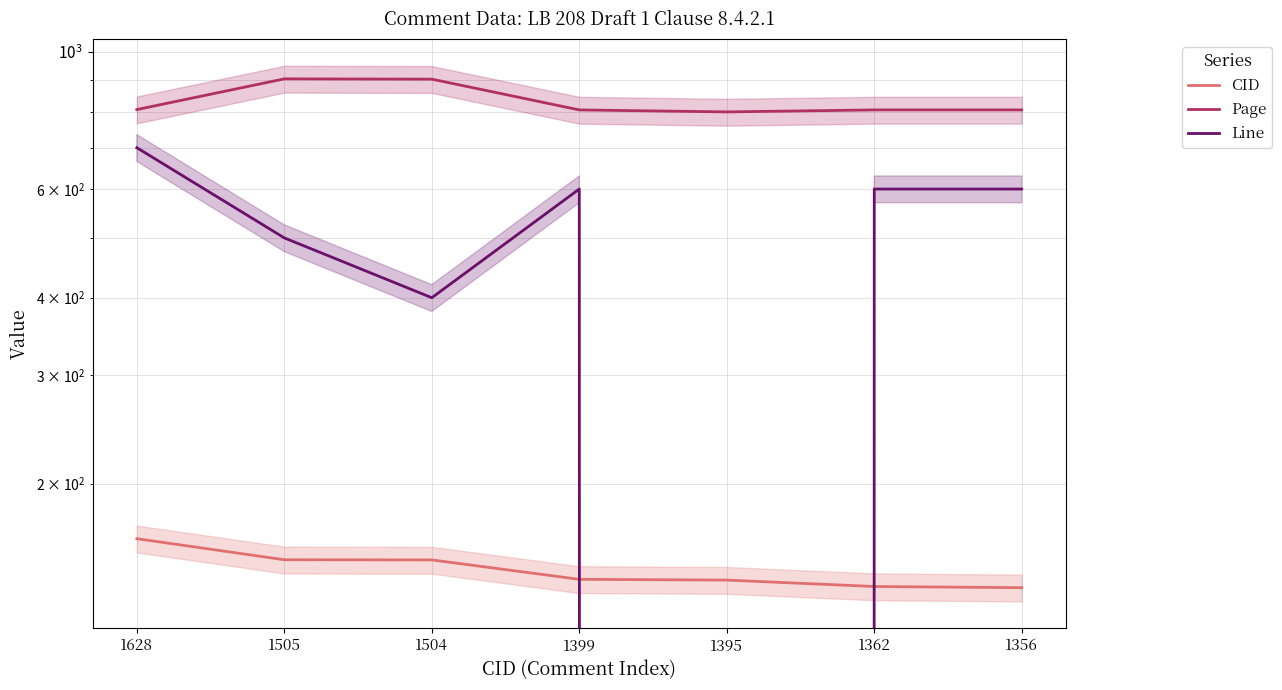

Where does the Line series first go above 600?

1628